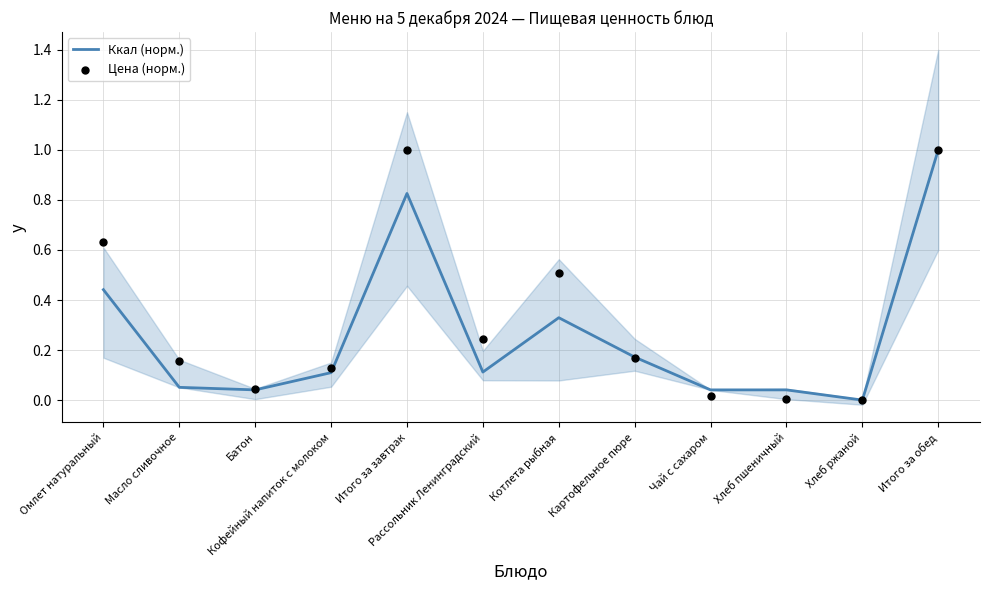

Is the value of Цена (норм.) at Масло сливочное greater than the value of Ккал (норм.) at Котлета рыбная?

No